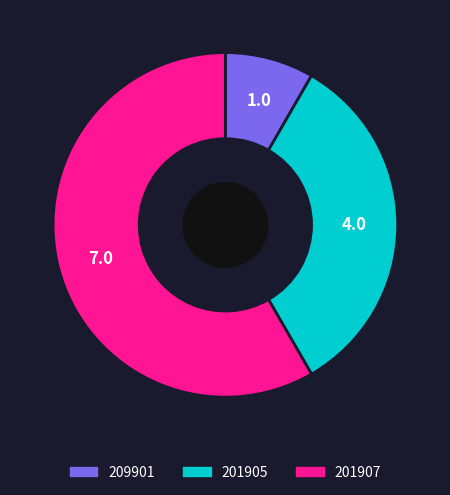

What is the smallest slice in the pie chart?

209901